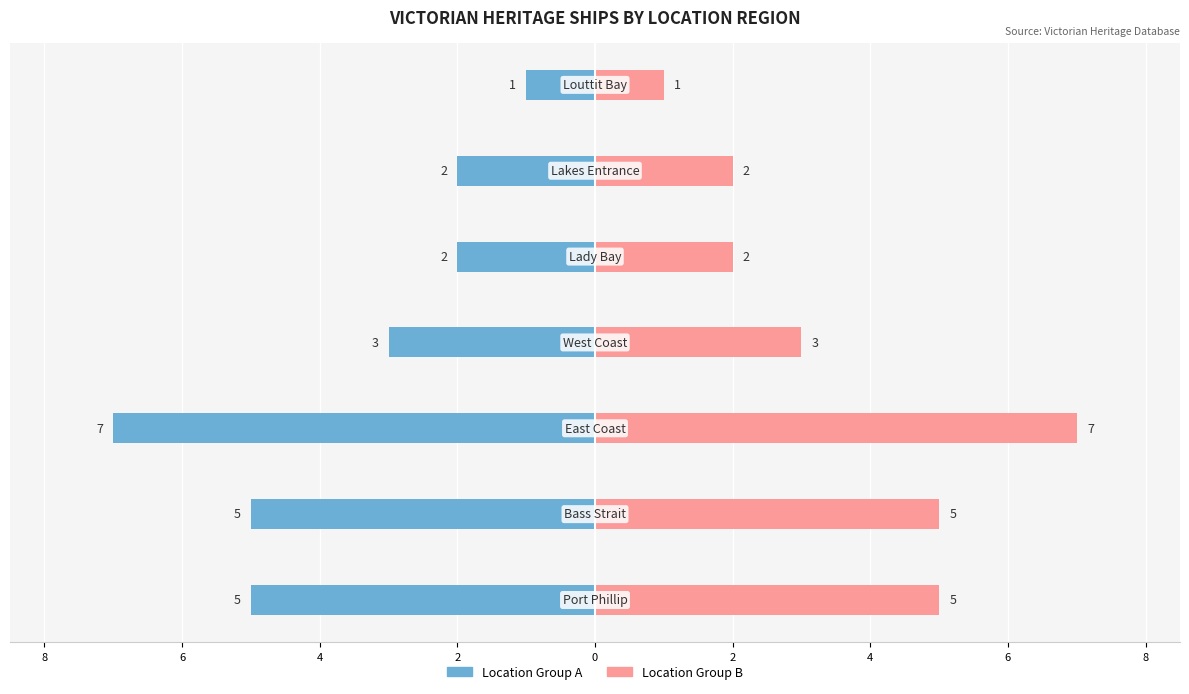

How many bars are there in each group?

2